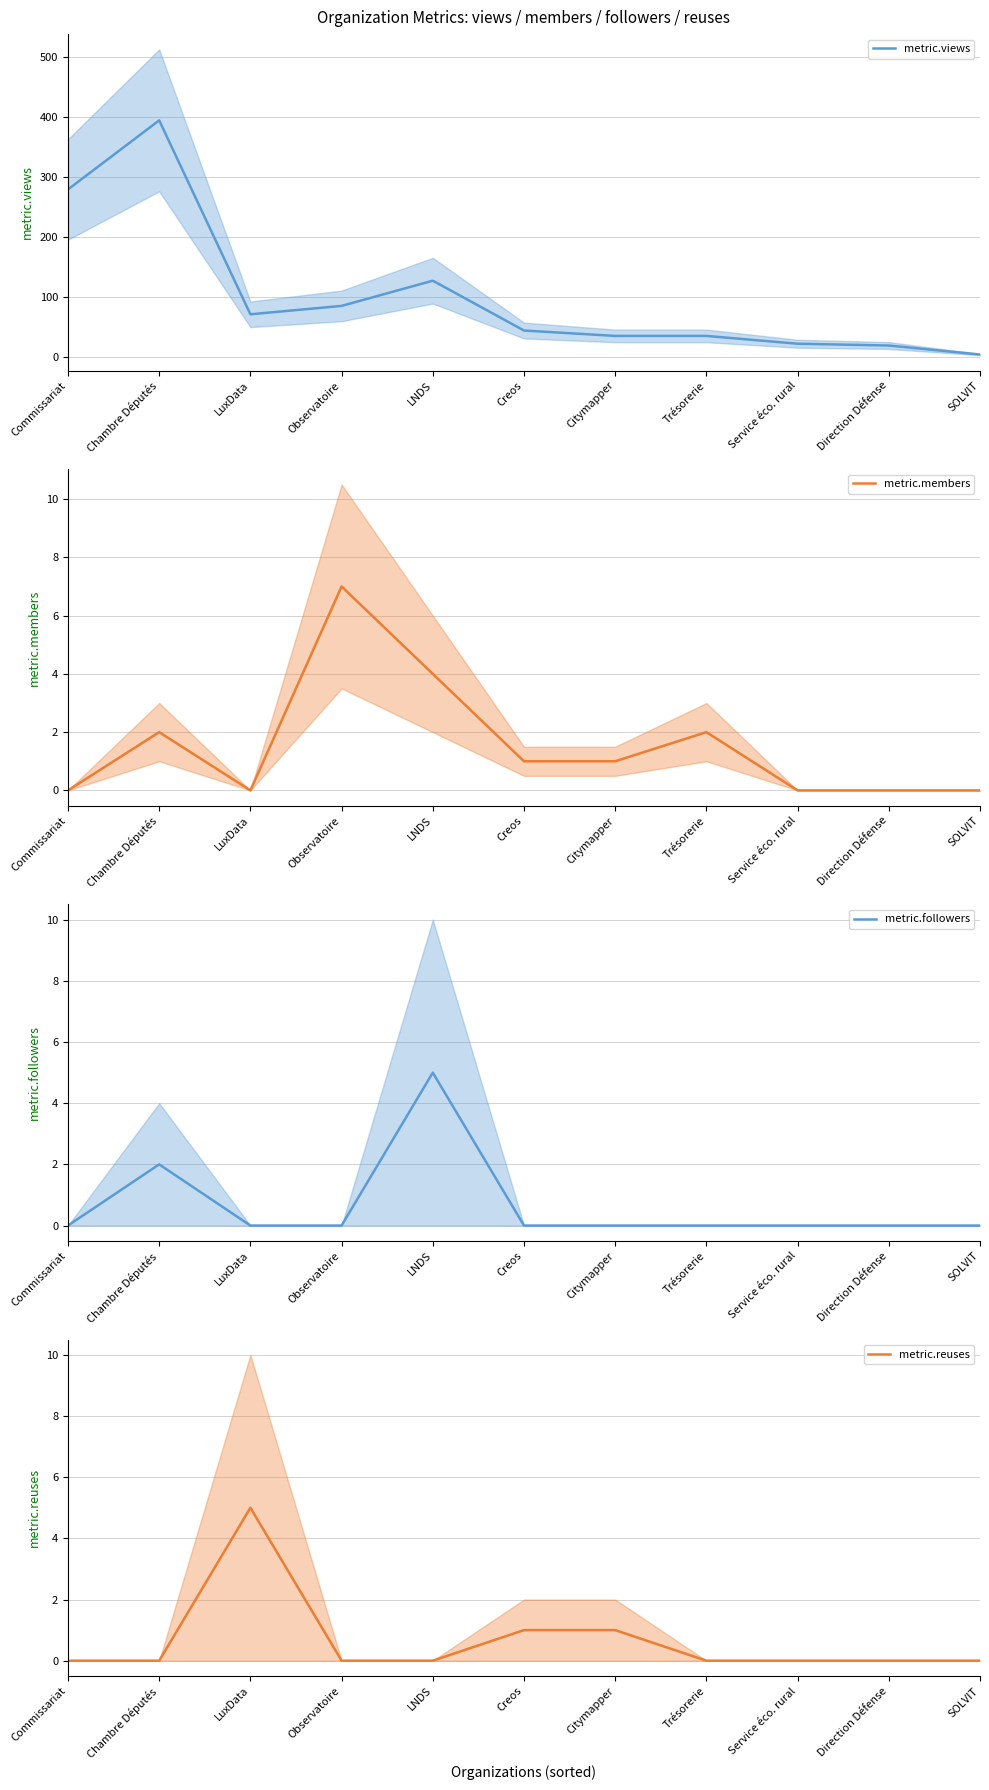

What is the label of the 9th point from the right?

LuxData